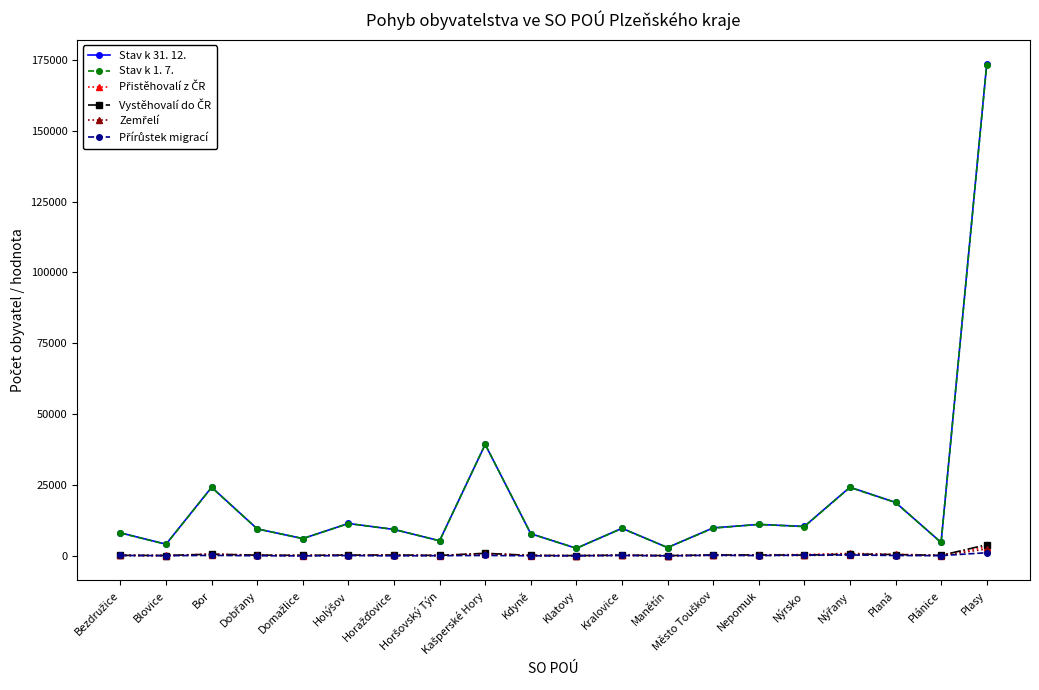

What is the label of the 19th point from the right?

Blovice